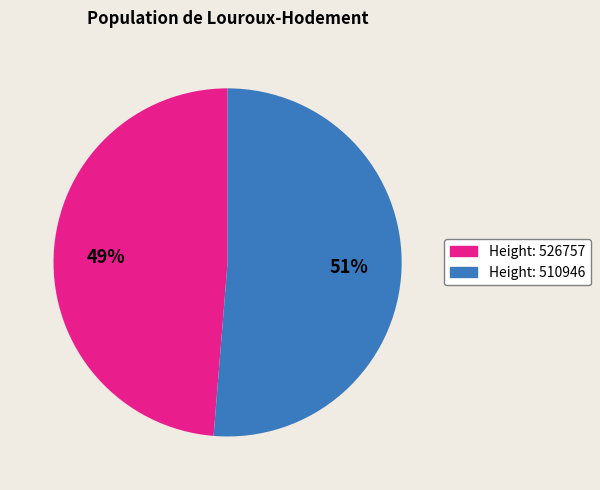

Is there a majority slice in this chart?

Yes